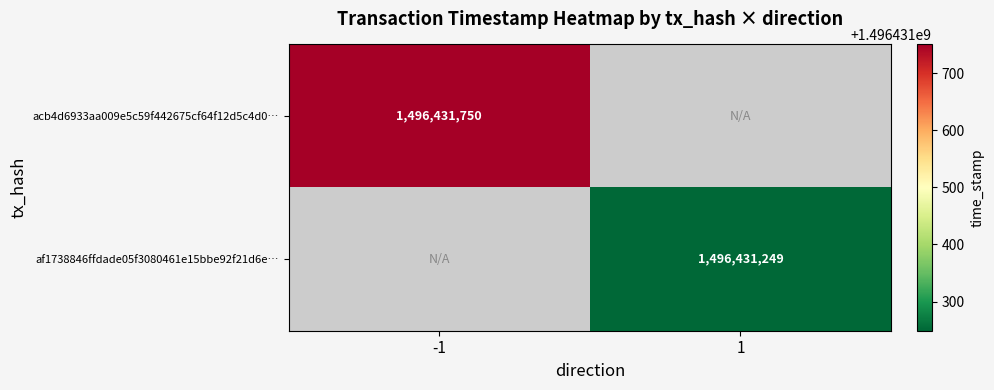

Count the number of data series in this chart.

2